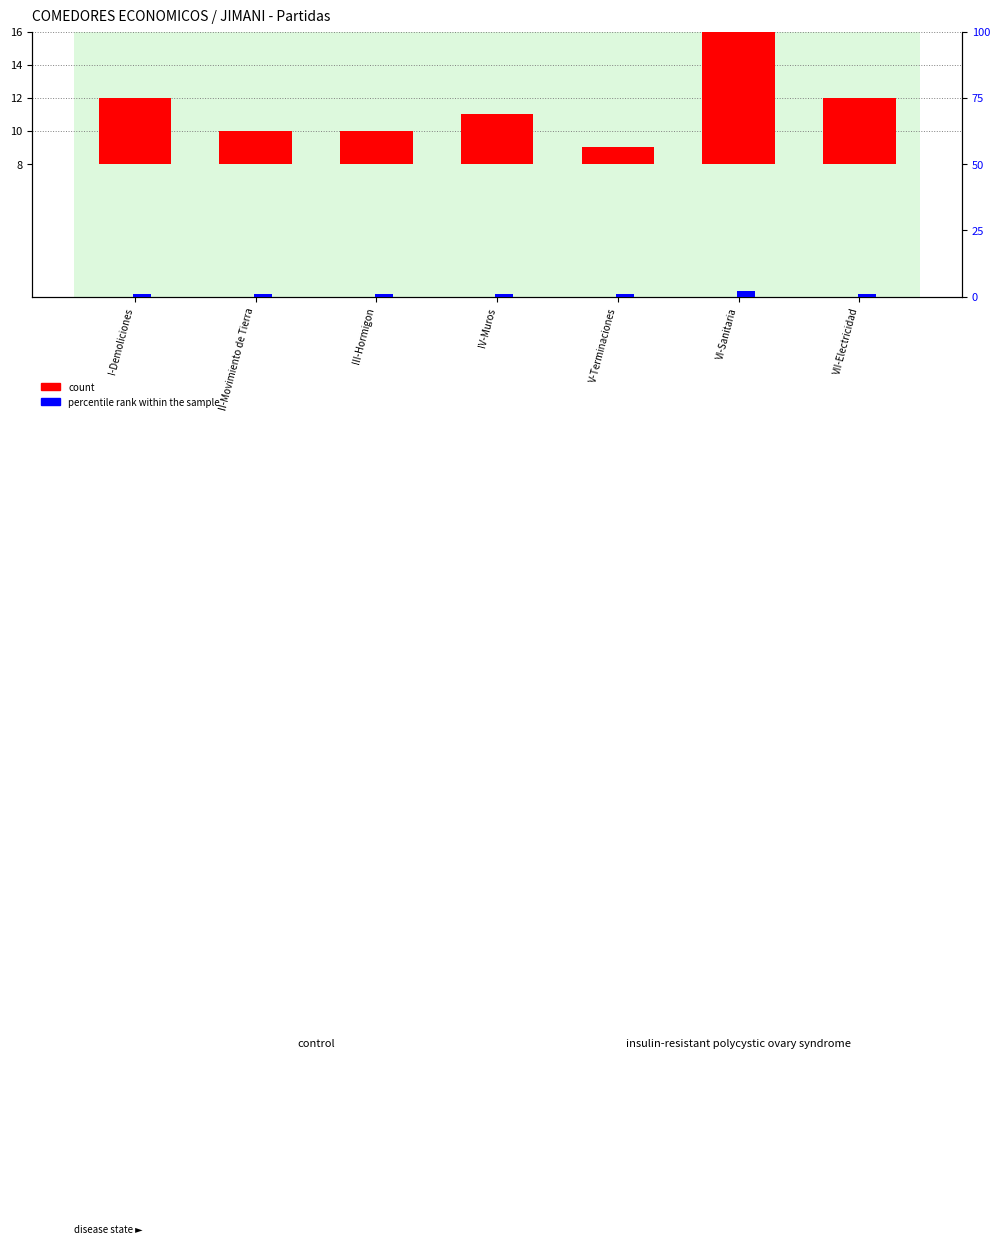

The percentile rank within the sample series shows 1 at IV-Muros. True or false?

True